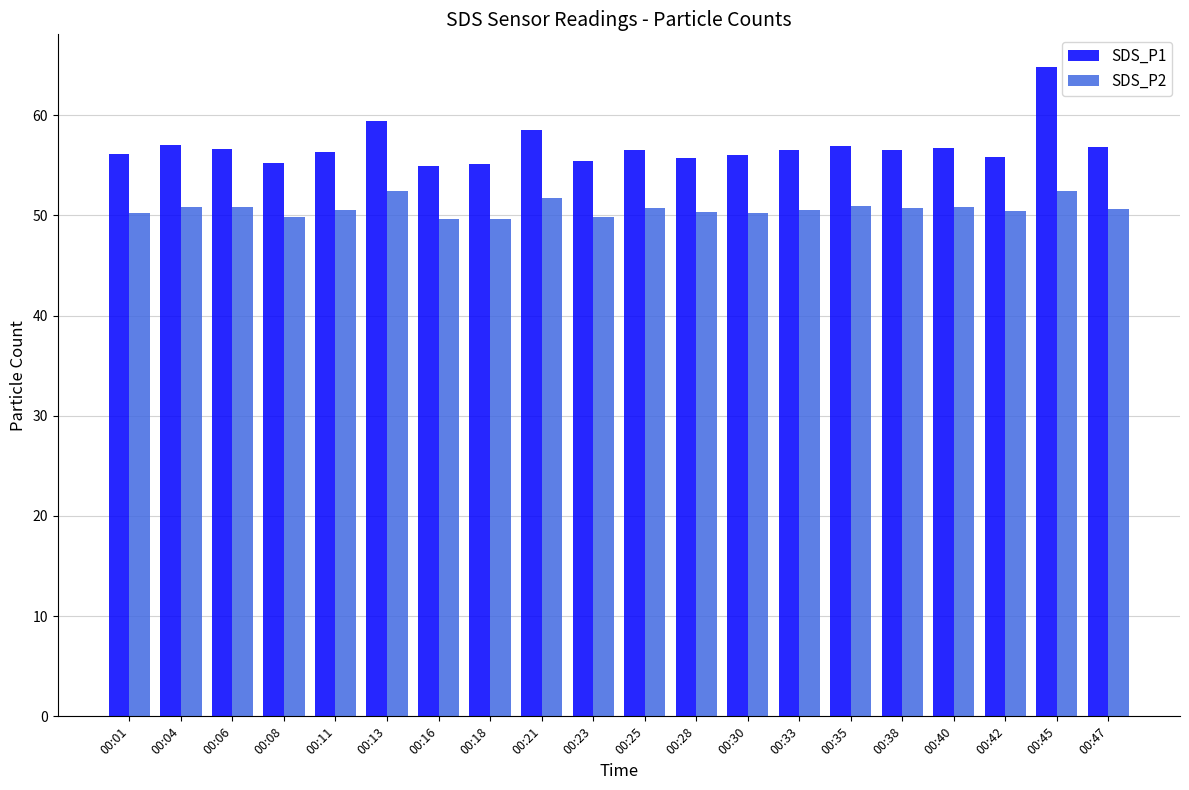

What is the difference between the SDS_P1 values at 00:45 and 00:35?

7.9